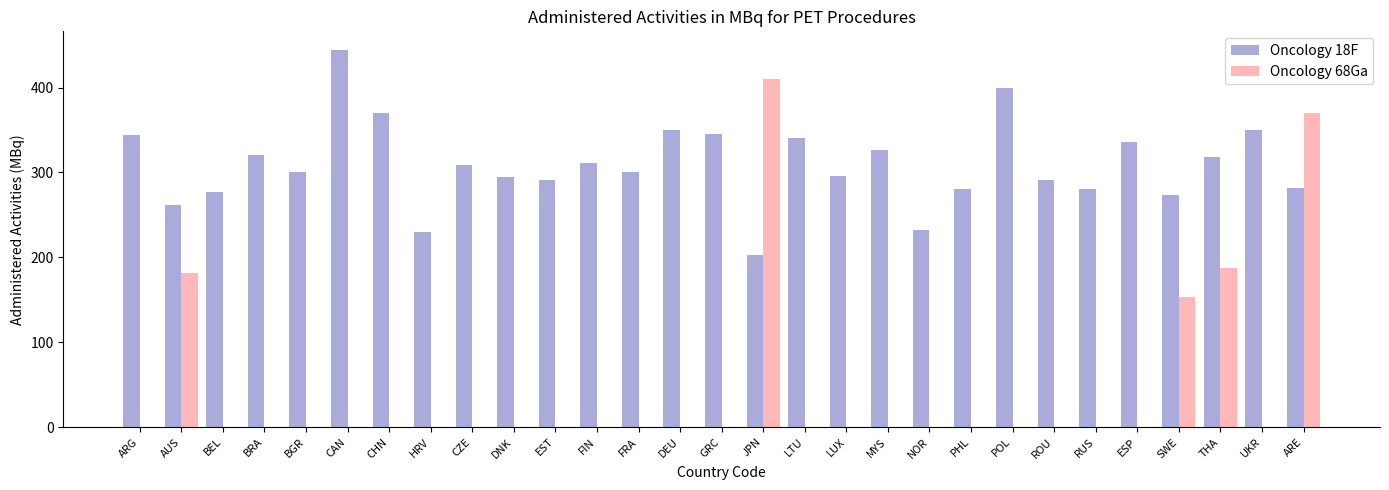

At which category is the sum across all series the highest?

ARE